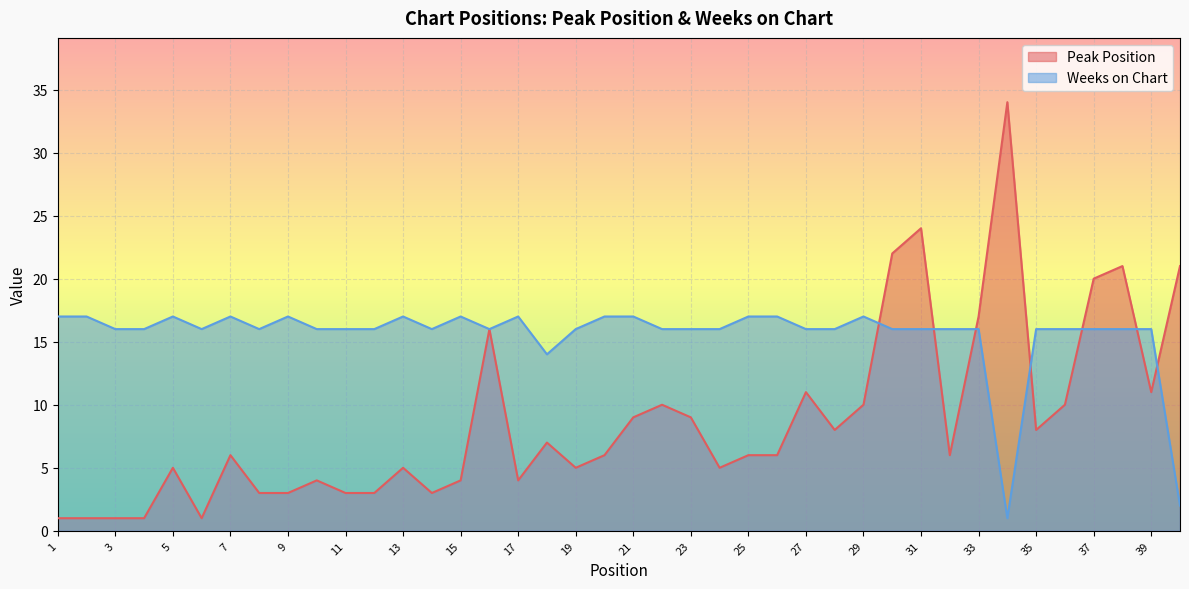

What is the difference between the Peak Position values at 9 and 25?

3